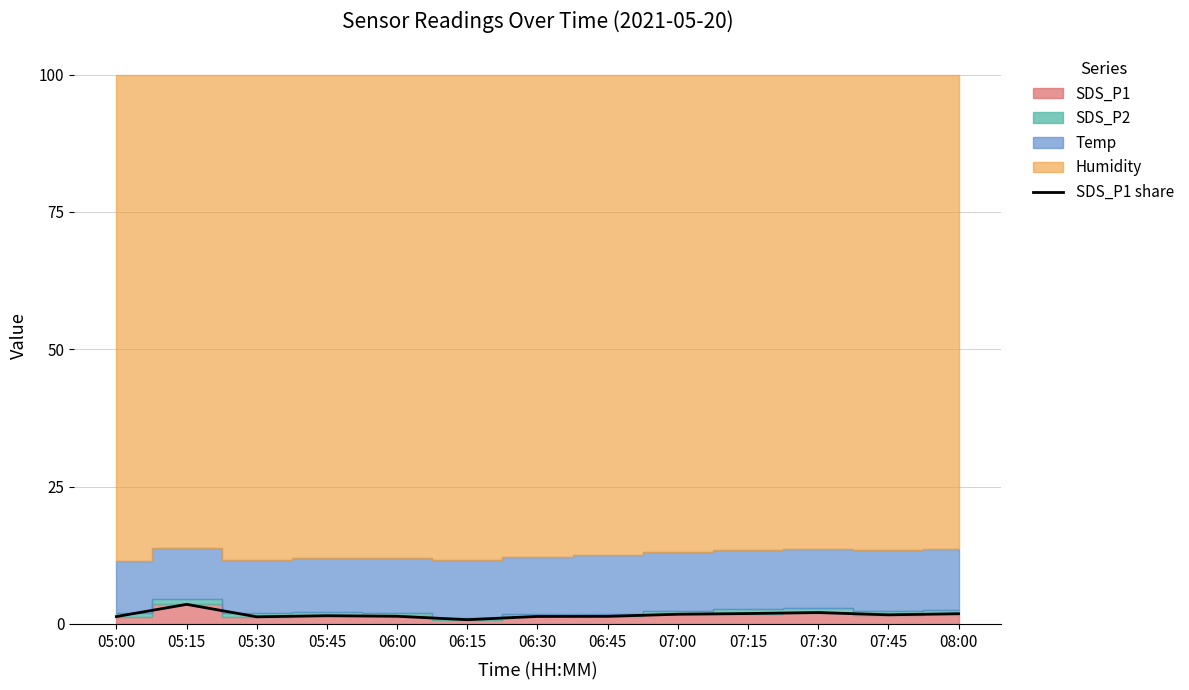

Where is the first local minimum?

05:30